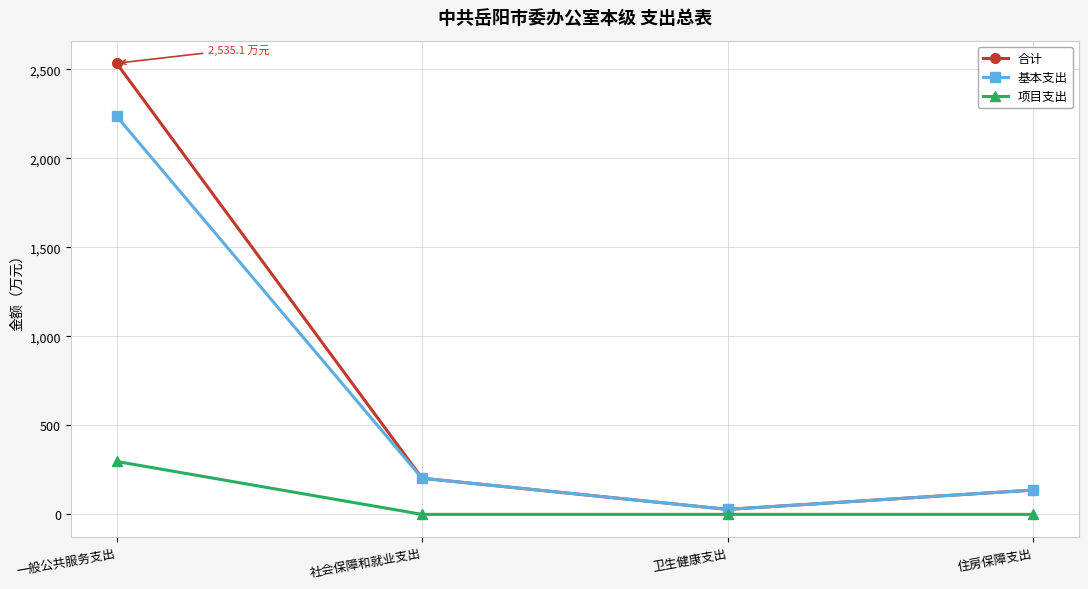

True or false: 合计 has more than 1 interior local peaks.

False